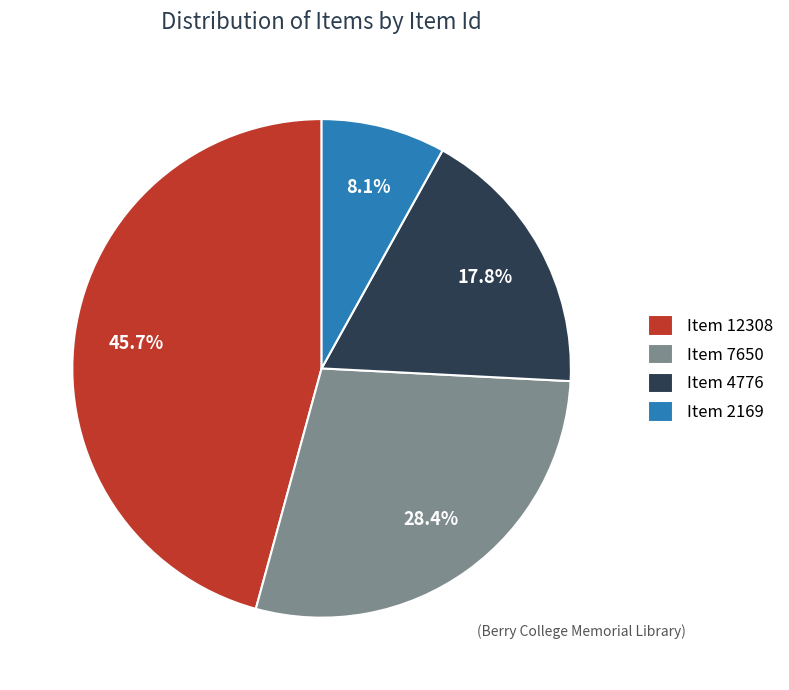

Approximately how many times larger is the value at Item 7650 compared to Item 2169?

3.5